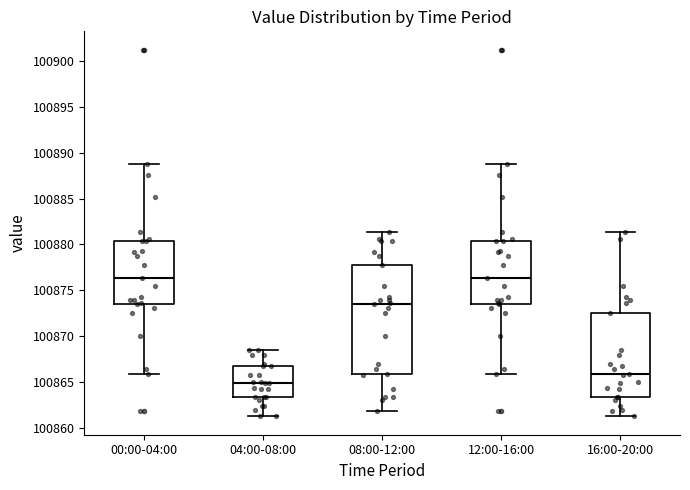

Where does the upper whisker of the box for 04:00-08:00 end on the y-axis? The values are not printed on the chart, so give them approximately, as read against the axis.

100868.5